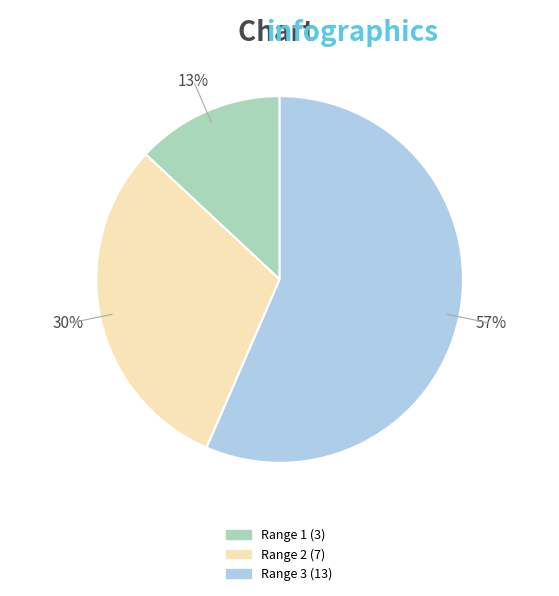

To the nearest percent, what is the average slice percentage?

33%